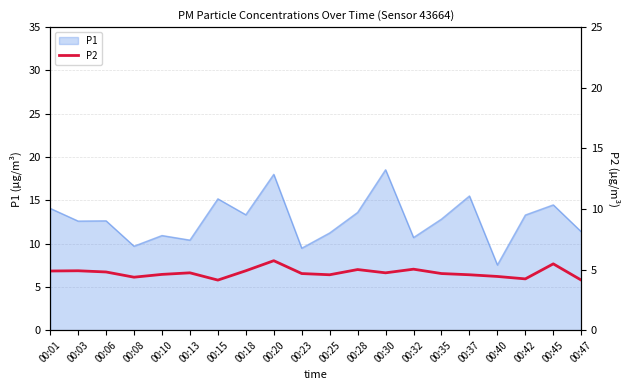

What is the maximum value for P1?

18.5